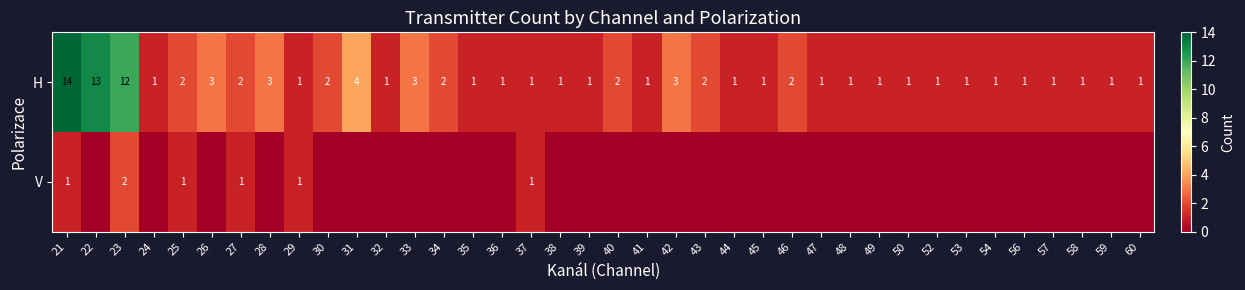

What is the total value across all series at 32?

1